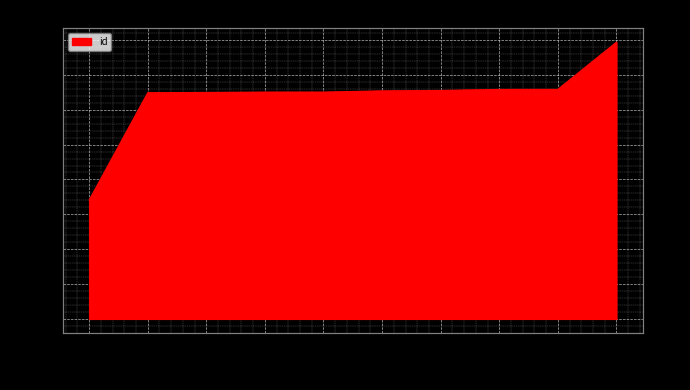

Reading left to right, transcribe all the data shown in this chart.

8523	16221	16241	16266	16267	16353	16384	16459	16462	19846